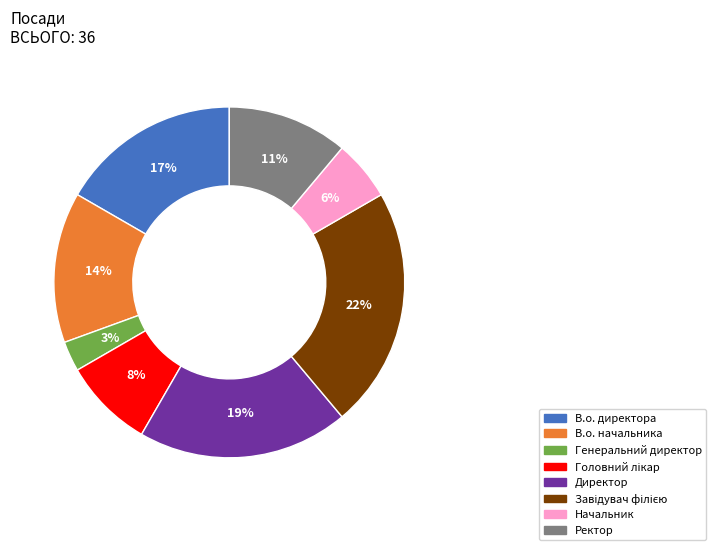

To the nearest percent, what is the combined percentage of Ректор and Начальник?

17%